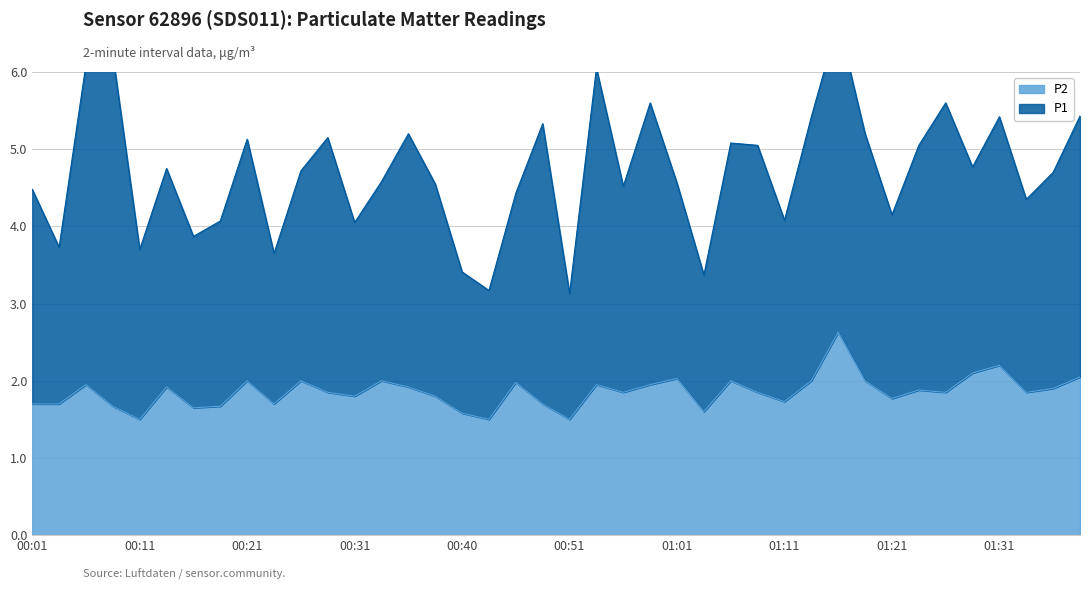

What is the change in value from 00:08 to 01:38?

+0.4